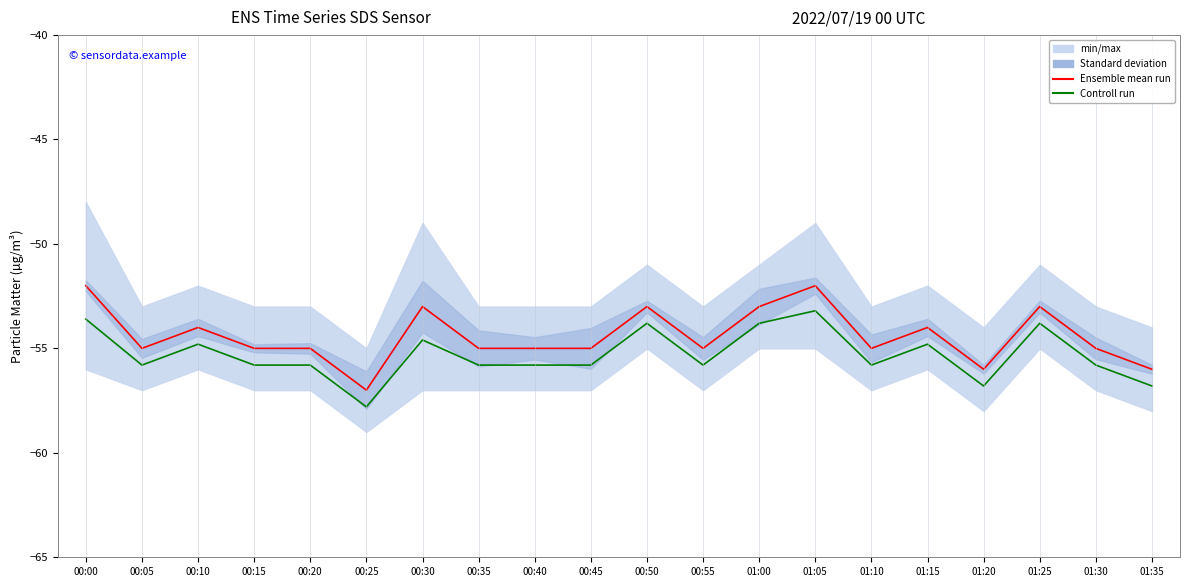

At which category does Ensemble mean run reach its first local valley?

00:05